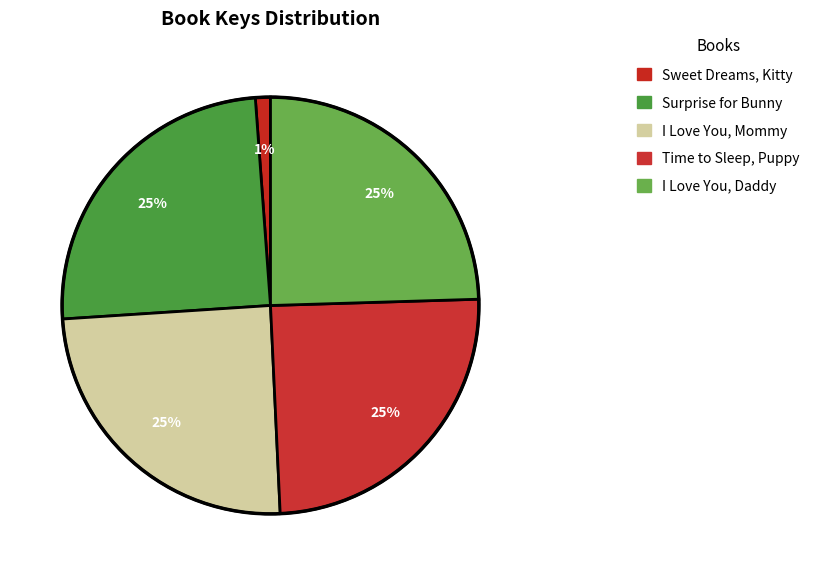

How much of the chart is everything except Time to Sleep, Puppy?

75.3%